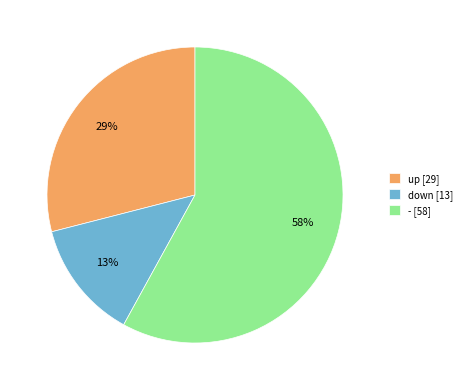

The - slice represents 43% of the pie. True or false?

False